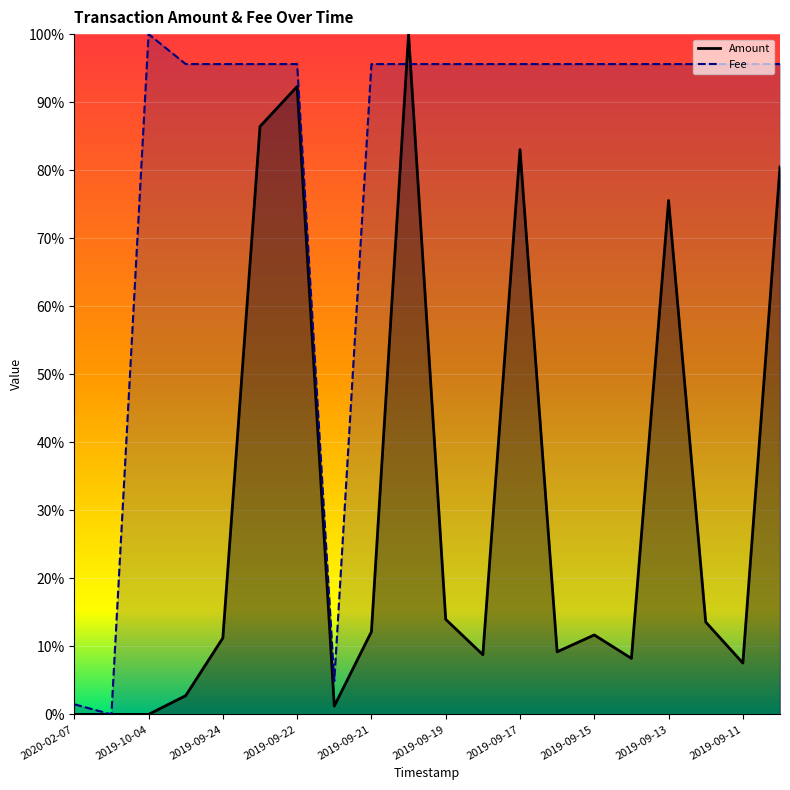

What is the label of the 7th point from the right?

2019-09-16